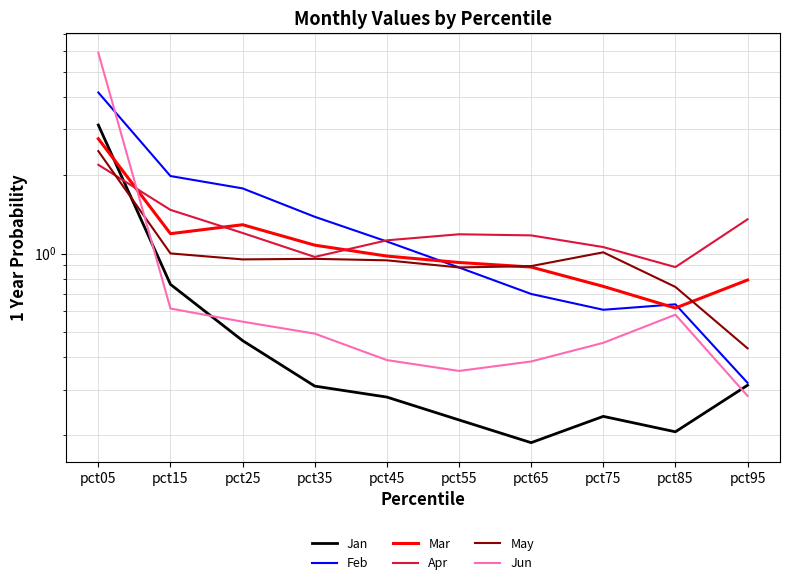

Reading left to right, list all the values displayed in this chart.

Jan: 3.1	0.8	0.5	0.3	0.3	0.2	0.2	0.2	0.2	0.3
Feb: 4.2	2.0	1.8	1.4	1.1	0.9	0.7	0.6	0.6	0.3
Mar: 2.8	1.2	1.3	1.1	1.0	0.9	0.9	0.7	0.6	0.8
Apr: 2.2	1.5	1.2	1.0	1.1	1.2	1.2	1.1	0.9	1.4
May: 2.5	1.0	0.9	1.0	0.9	0.9	0.9	1.0	0.7	0.4
Jun: 5.9	0.6	0.5	0.5	0.4	0.4	0.4	0.5	0.6	0.3